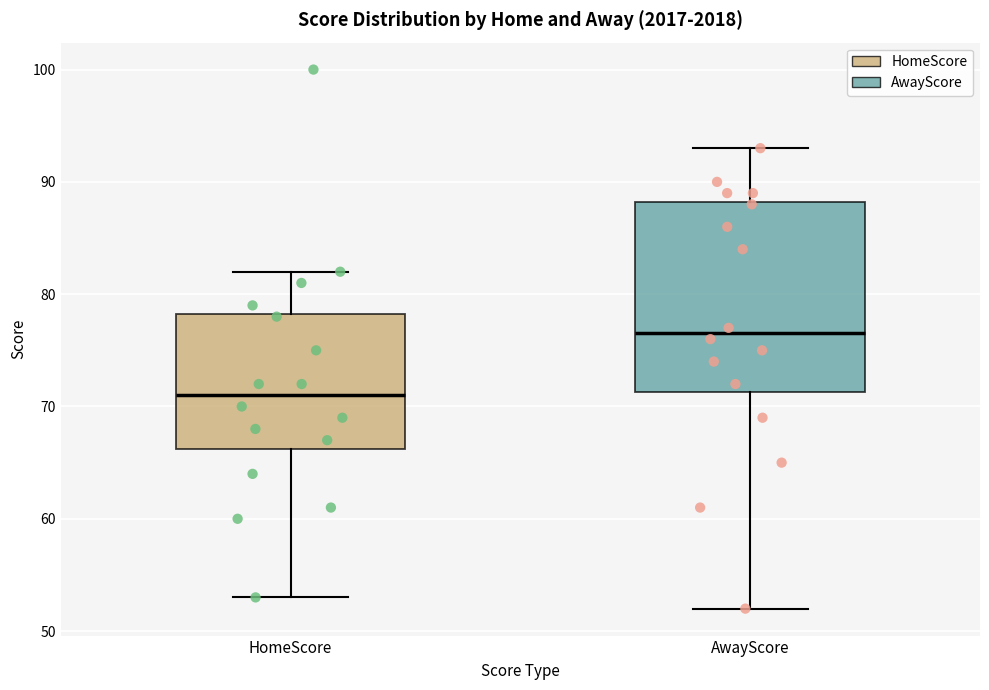

Reading left to right, read every box against the y-axis: the position of its median line, the range the box covers, and the ends of its whiskers. The values are not printed on the chart, so give them approximately, as read against the axis.

HomeScore: median 71, box 66 to 78, whiskers 53 to 82
AwayScore: median 77, box 71 to 88, whiskers 52 to 93